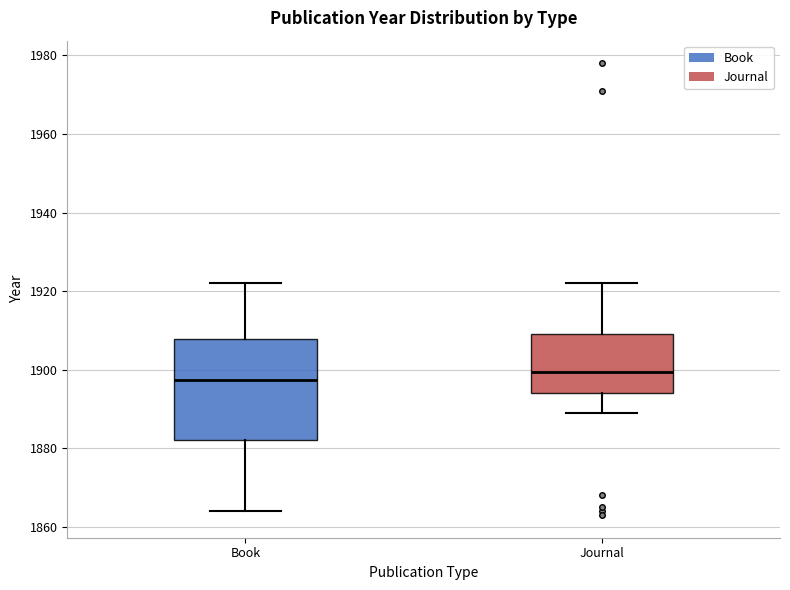

Reading left to right, transcribe this box plot: for each box, give where its median line is, the range the box spans, and where its two whiskers end, as read against the y-axis. The values are not printed on the chart, so give them approximately, as read against the axis.

Book: median 1898, box 1882 to 1908, whiskers 1864 to 1922
Journal: median 1900, box 1894 to 1910, whiskers 1890 to 1922